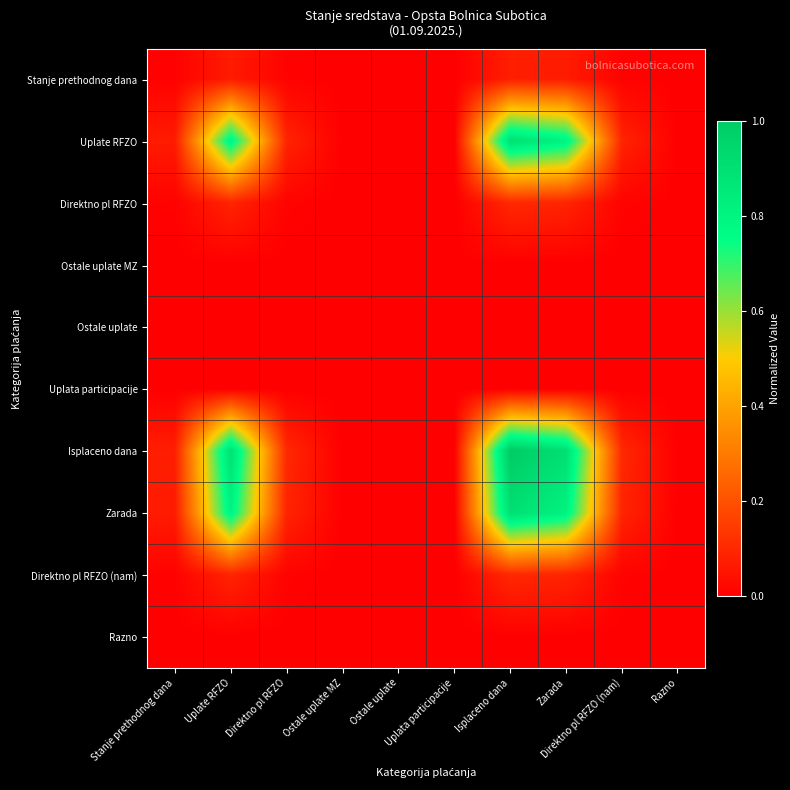

Reading left to right, list all the values displayed in this chart.

Stanje prethodnog dana: Stanje prethodnog dana=0.0	Uplate RFZO=0.1	Direktno pl RFZO=0.0	Ostale uplate MZ=0.0	Ostale uplate=0.0	Uplata participacije=0.0	Isplaceno dana=0.1	Zarada=0.1	Direktno pl RFZO (nam)=0.0	Razno=0.0
Uplate RFZO: Stanje prethodnog dana=0.1	Uplate RFZO=0.8	Direktno pl RFZO=0.1	Ostale uplate MZ=0.0	Ostale uplate=0.0	Uplata participacije=0.0	Isplaceno dana=0.9	Zarada=0.8	Direktno pl RFZO (nam)=0.1	Razno=0.0
Direktno pl RFZO: Stanje prethodnog dana=0.0	Uplate RFZO=0.1	Direktno pl RFZO=0.0	Ostale uplate MZ=0.0	Ostale uplate=0.0	Uplata participacije=0.0	Isplaceno dana=0.1	Zarada=0.1	Direktno pl RFZO (nam)=0.0	Razno=0.0
Ostale uplate MZ: Stanje prethodnog dana=0.0	Uplate RFZO=0.0	Direktno pl RFZO=0.0	Ostale uplate MZ=0.0	Ostale uplate=0.0	Uplata participacije=0.0	Isplaceno dana=0.0	Zarada=0.0	Direktno pl RFZO (nam)=0.0	Razno=0.0
Ostale uplate: Stanje prethodnog dana=0.0	Uplate RFZO=0.0	Direktno pl RFZO=0.0	Ostale uplate MZ=0.0	Ostale uplate=0.0	Uplata participacije=0.0	Isplaceno dana=0.0	Zarada=0.0	Direktno pl RFZO (nam)=0.0	Razno=0.0
Uplata participacije: Stanje prethodnog dana=0.0	Uplate RFZO=0.0	Direktno pl RFZO=0.0	Ostale uplate MZ=0.0	Ostale uplate=0.0	Uplata participacije=0.0	Isplaceno dana=0.0	Zarada=0.0	Direktno pl RFZO (nam)=0.0	Razno=0.0
Isplaceno dana: Stanje prethodnog dana=0.1	Uplate RFZO=0.9	Direktno pl RFZO=0.1	Ostale uplate MZ=0.0	Ostale uplate=0.0	Uplata participacije=0.0	Isplaceno dana=1.0	Zarada=0.9	Direktno pl RFZO (nam)=0.1	Razno=0.0
Zarada: Stanje prethodnog dana=0.1	Uplate RFZO=0.8	Direktno pl RFZO=0.1	Ostale uplate MZ=0.0	Ostale uplate=0.0	Uplata participacije=0.0	Isplaceno dana=0.9	Zarada=0.8	Direktno pl RFZO (nam)=0.1	Razno=0.0
Direktno pl RFZO (nam): Stanje prethodnog dana=0.0	Uplate RFZO=0.1	Direktno pl RFZO=0.0	Ostale uplate MZ=0.0	Ostale uplate=0.0	Uplata participacije=0.0	Isplaceno dana=0.1	Zarada=0.1	Direktno pl RFZO (nam)=0.0	Razno=0.0
Razno: Stanje prethodnog dana=0.0	Uplate RFZO=0.0	Direktno pl RFZO=0.0	Ostale uplate MZ=0.0	Ostale uplate=0.0	Uplata participacije=0.0	Isplaceno dana=0.0	Zarada=0.0	Direktno pl RFZO (nam)=0.0	Razno=0.0